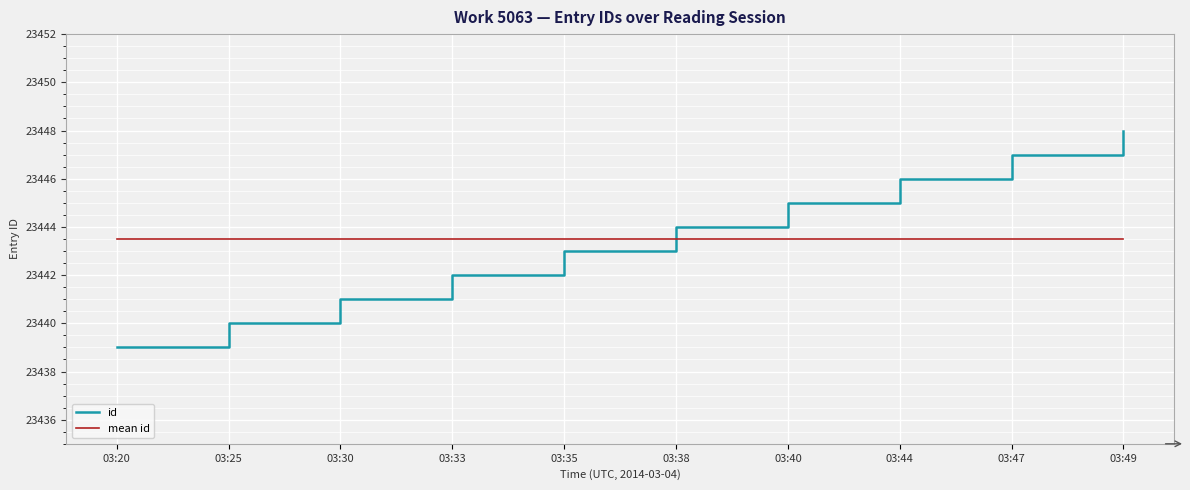

How many lines are shown in the chart?

2